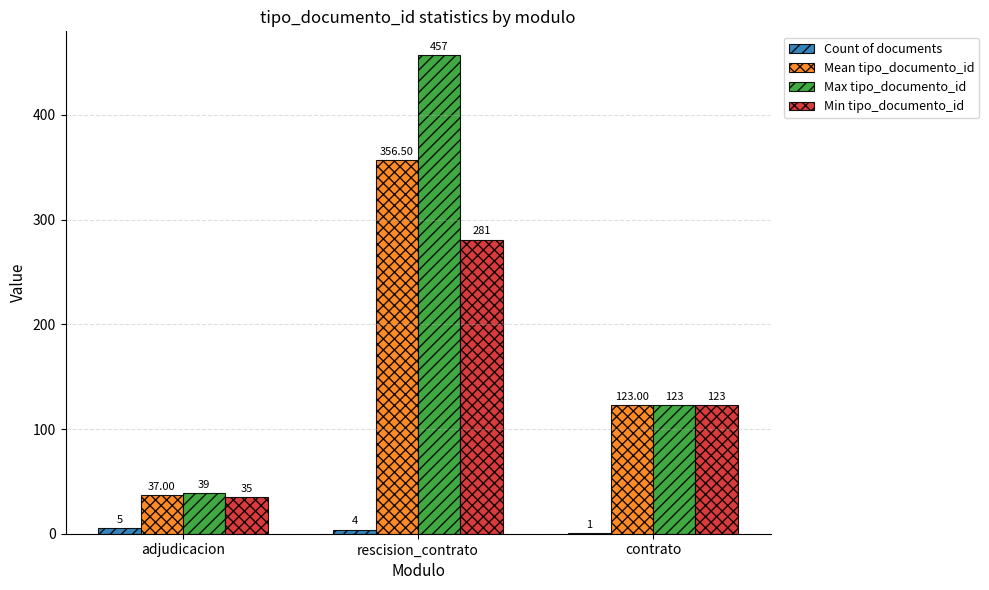

What is the average value of the Count of documents series?

3.3